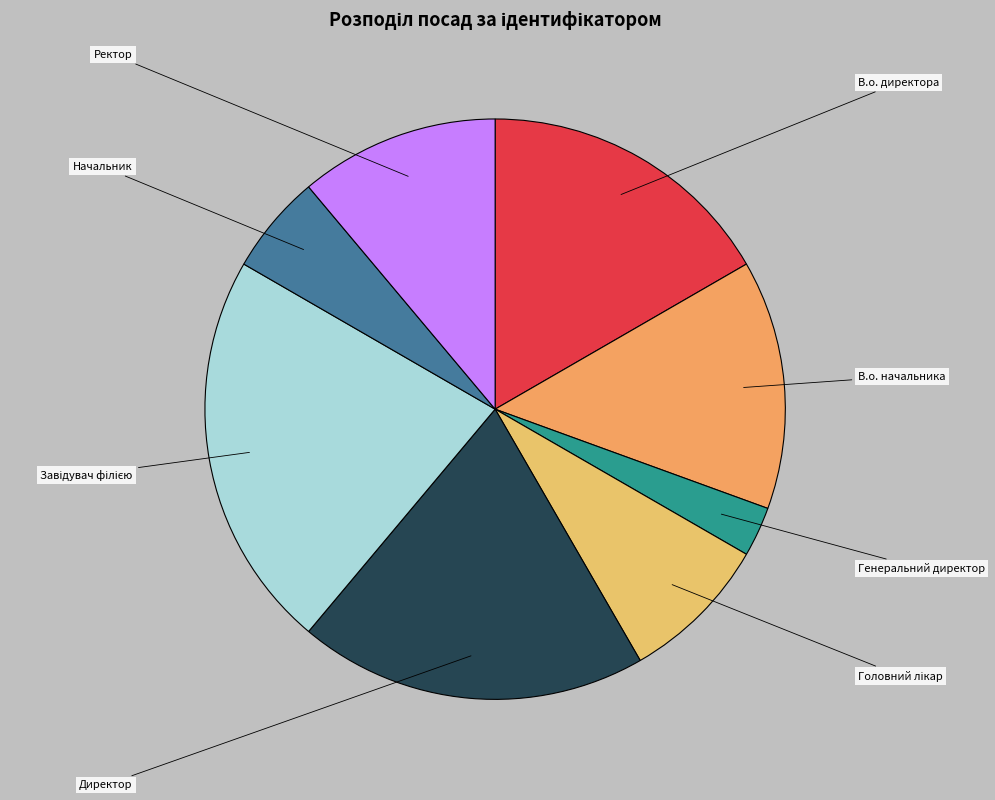

Between Начальник and Генеральний директор, which is larger?

Начальник